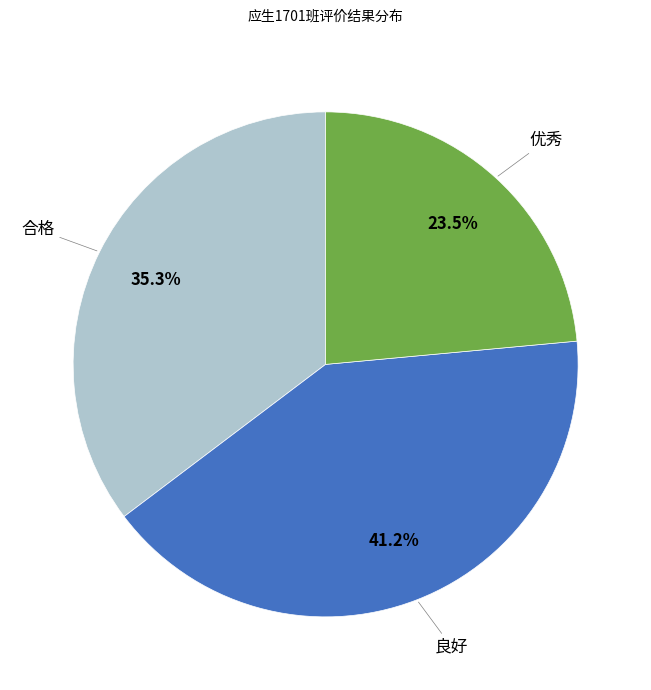

Is there a majority slice in this chart?

No